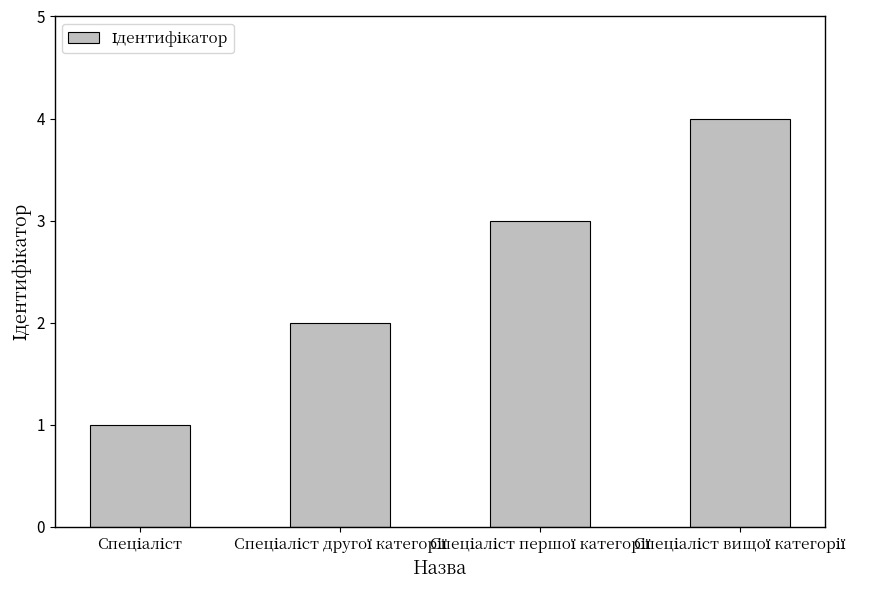

Reading left to right, transcribe all the data shown in this chart.

1	2	3	4